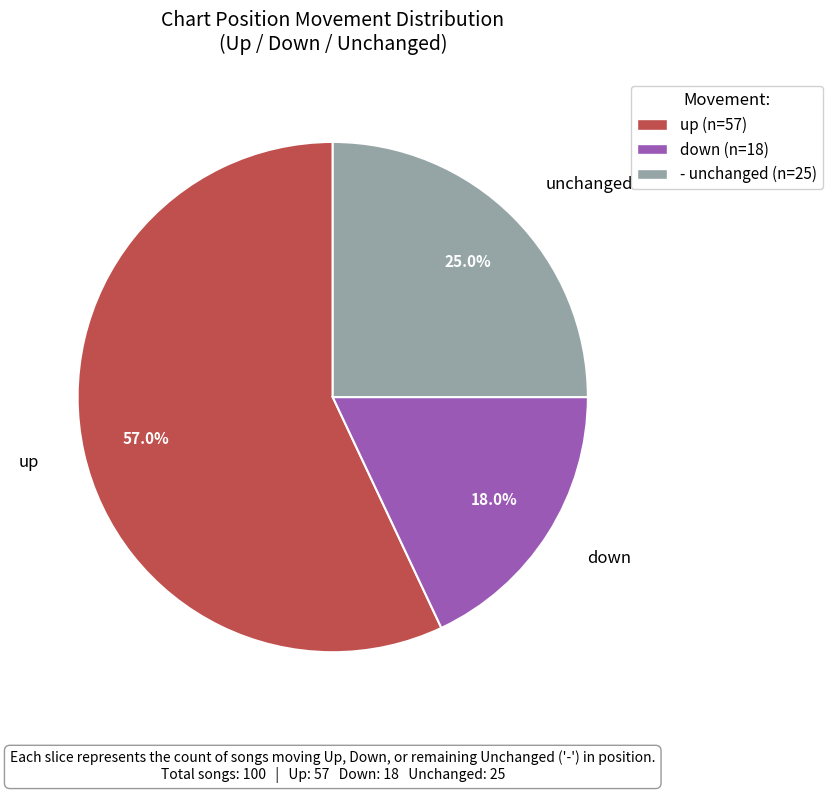

Approximately how many times larger is the value at up compared to -?

2.3